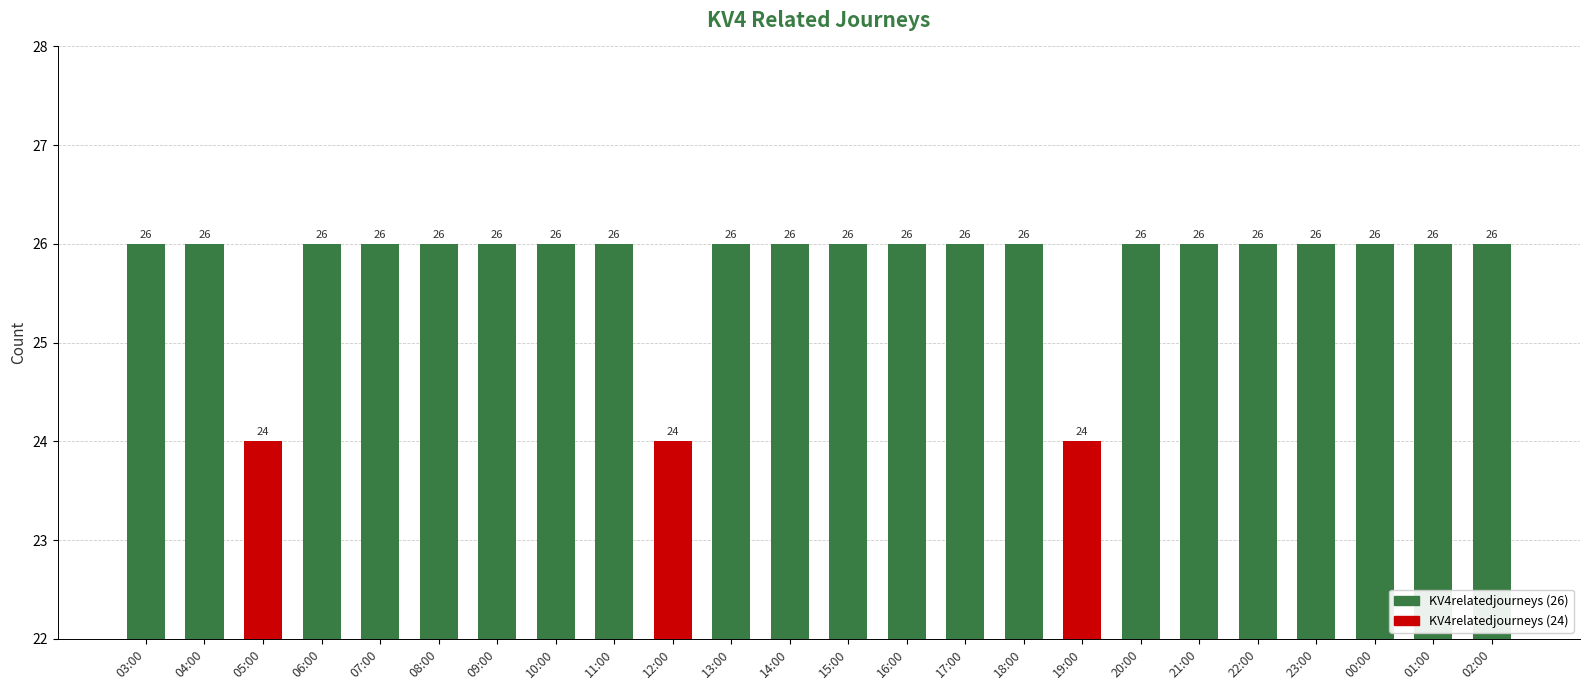

Are the bars grouped side by side (vs. stacked)?

No